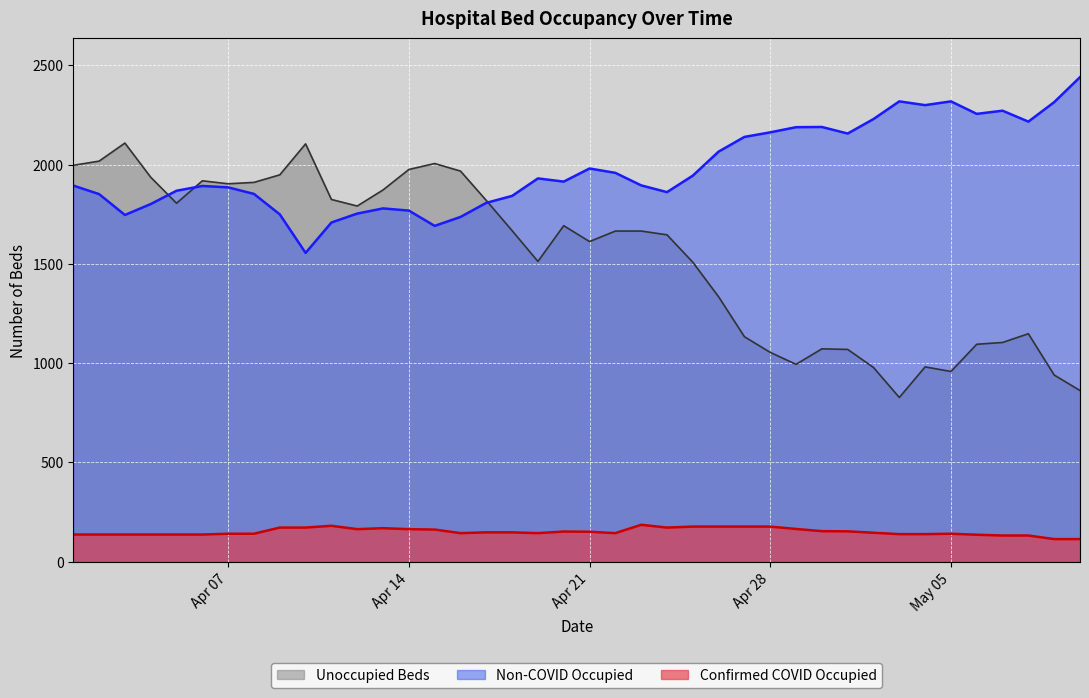

How many interior local valleys does the Non-COVID Occupied series have?

9